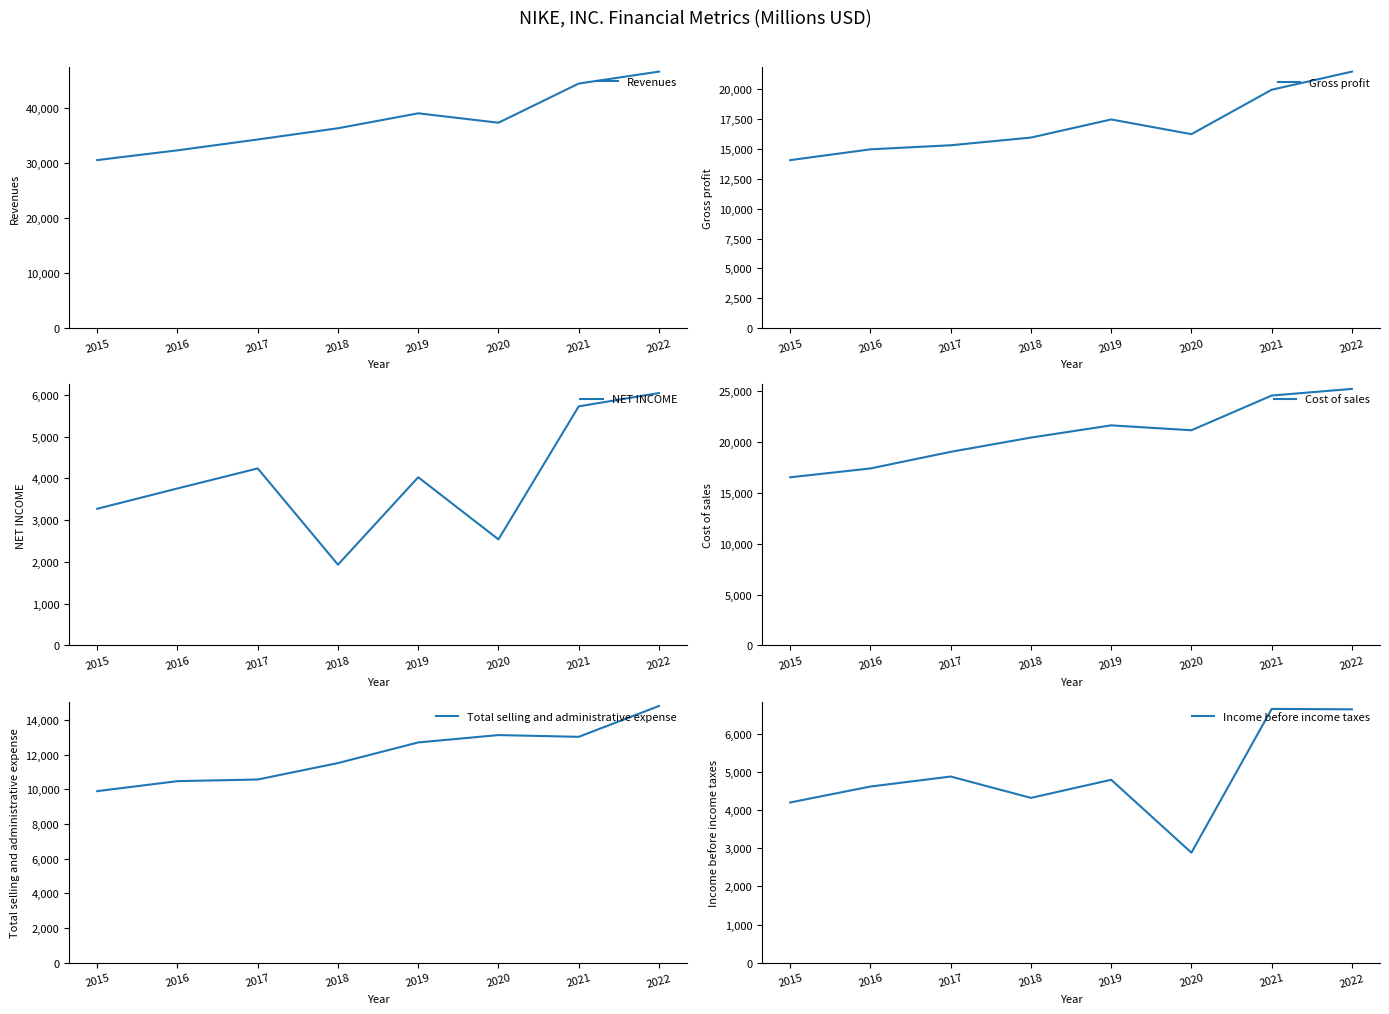

Is it true that Gross profit equals 15956 at 2018?

True